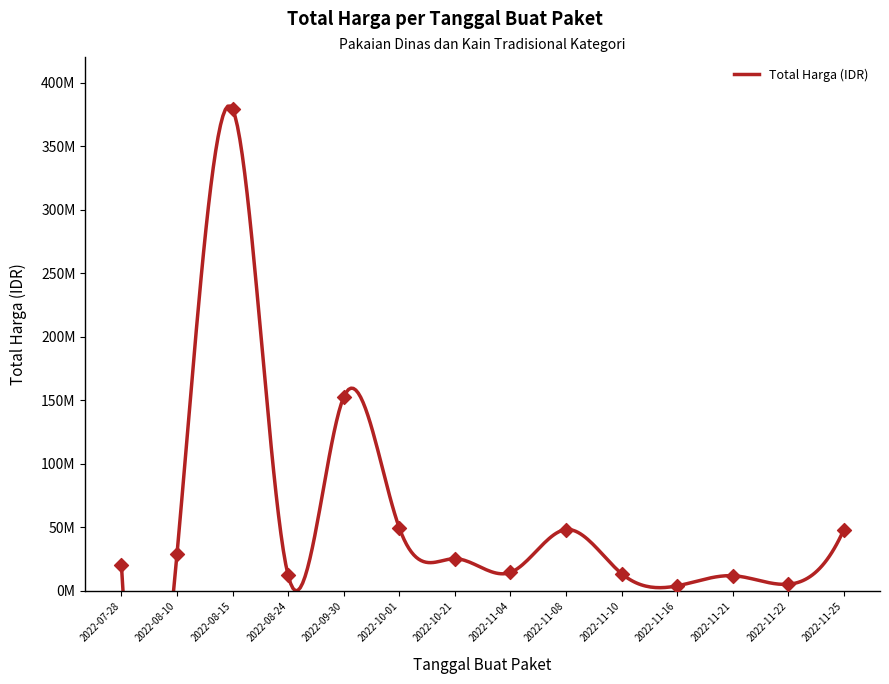

What is the change in value from 2022-08-15 to 2022-10-01?

-329597000